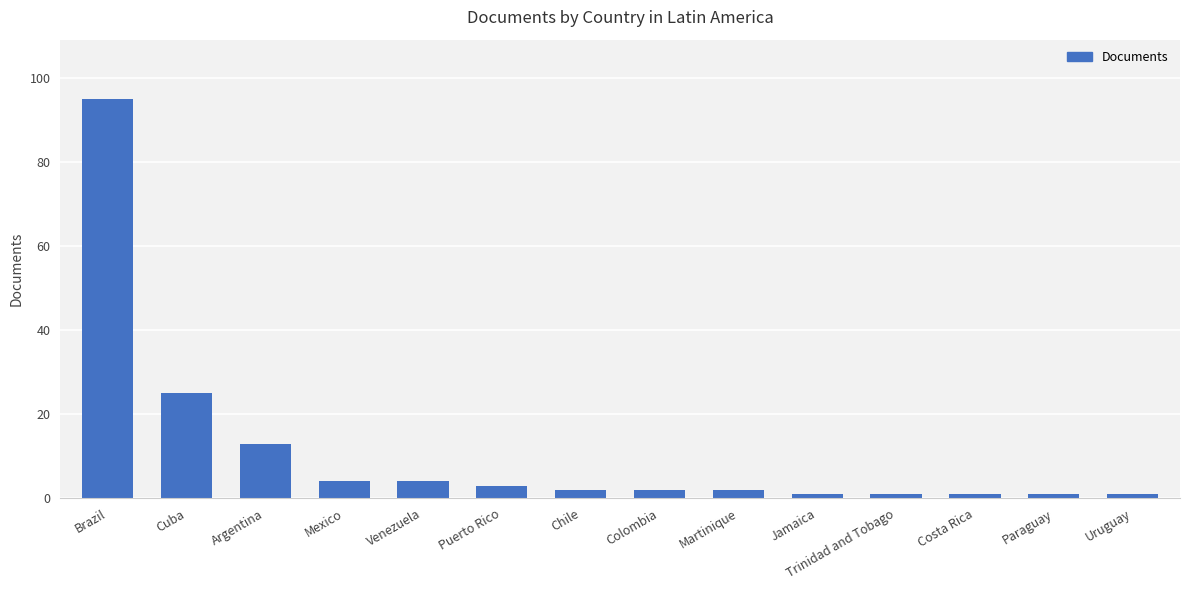

Where is the data nearest to the value 48?

Cuba